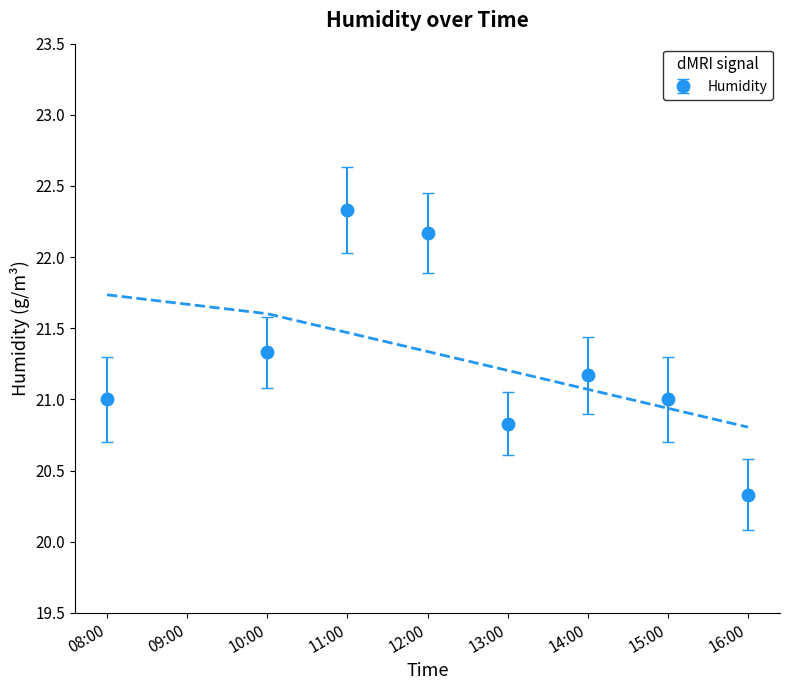

How many interior local peaks (higher than both neighbors) does the data have?

2